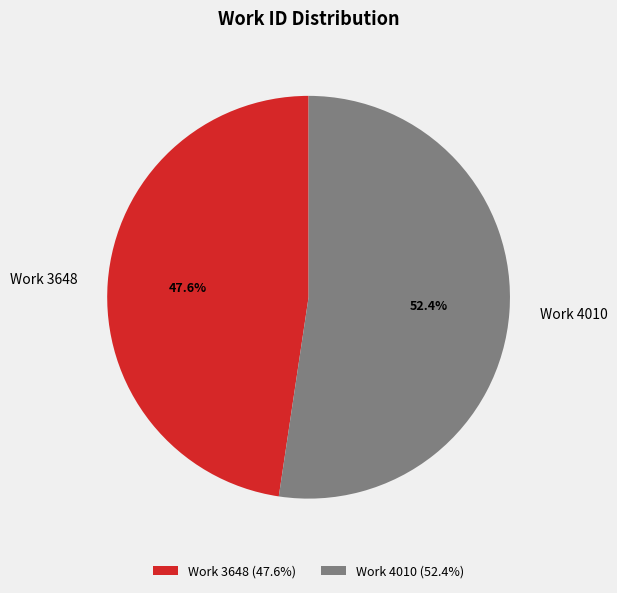

How many segments does this pie chart have?

2